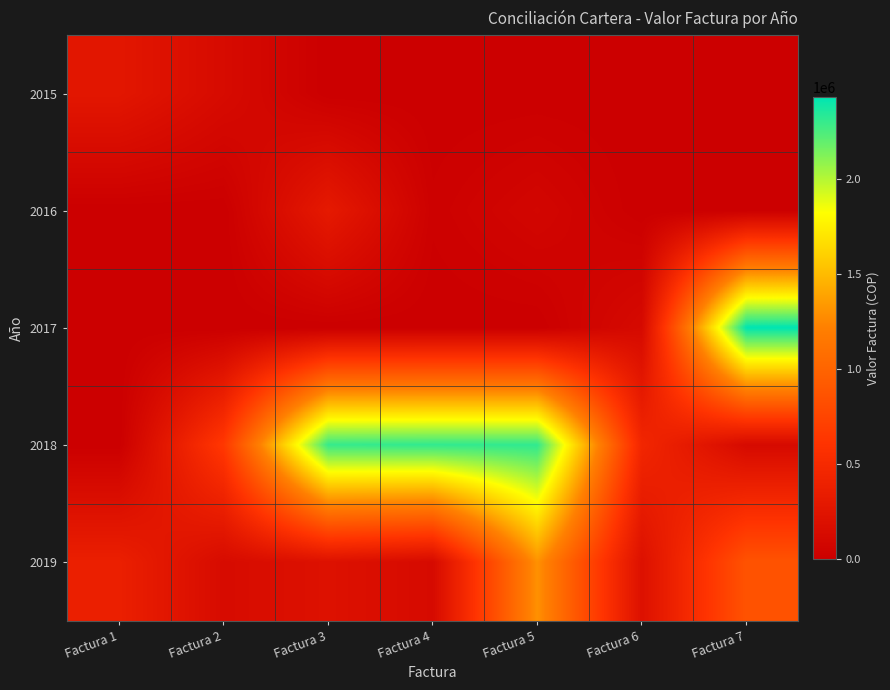

What is the difference between the highest and lowest values at Factura 5?

2317400